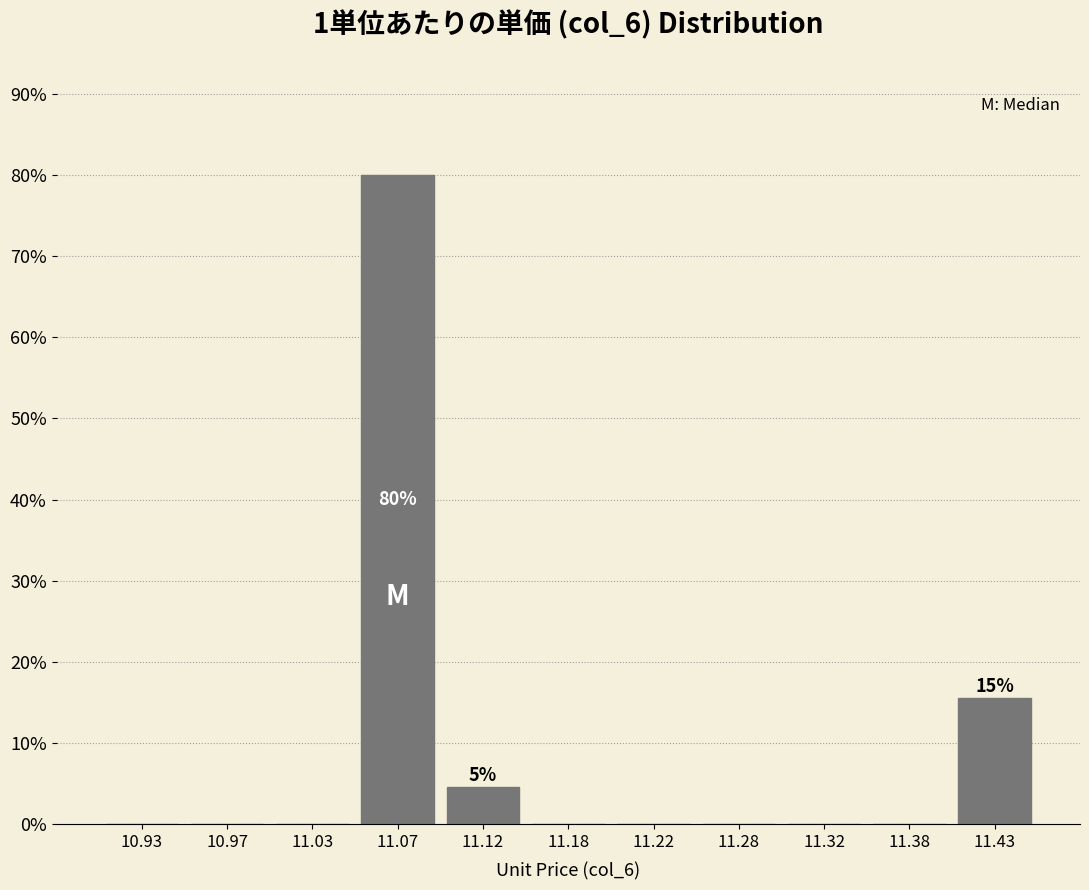

Over which range of the x-axis is the bar tallest?

11.05 to 11.10